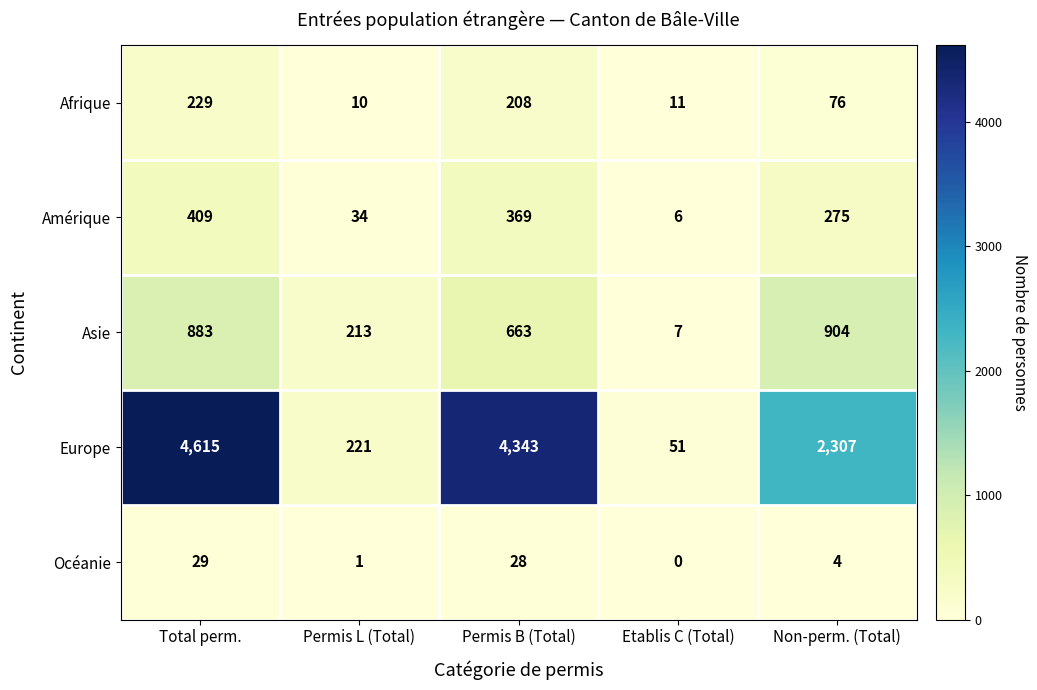

Reading left to right, what are all the values shown in this chart?

Afrique: Total perm.=229	Permis L (Total)=10	Permis B (Total)=208	Etablis C (Total)=11	Non-perm. (Total)=76
Amérique: Total perm.=409	Permis L (Total)=34	Permis B (Total)=369	Etablis C (Total)=6	Non-perm. (Total)=275
Asie: Total perm.=883	Permis L (Total)=213	Permis B (Total)=663	Etablis C (Total)=7	Non-perm. (Total)=904
Europe: Total perm.=4615	Permis L (Total)=221	Permis B (Total)=4343	Etablis C (Total)=51	Non-perm. (Total)=2307
Océanie: Total perm.=29	Permis L (Total)=1	Permis B (Total)=28	Etablis C (Total)=0	Non-perm. (Total)=4